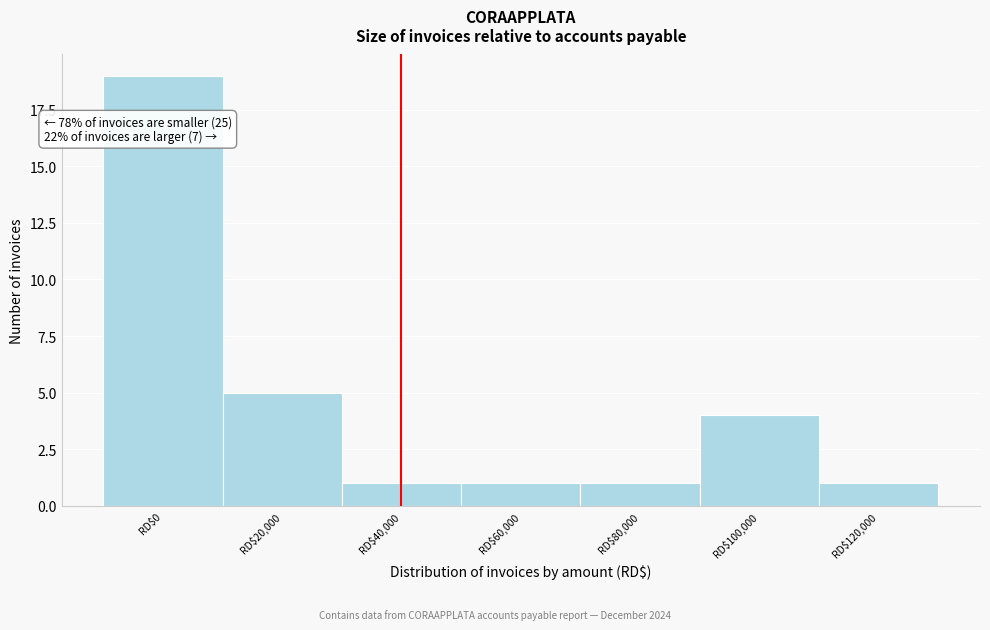

Reading left to right, extract all data points from this chart.

19	5	1	1	1	4	1